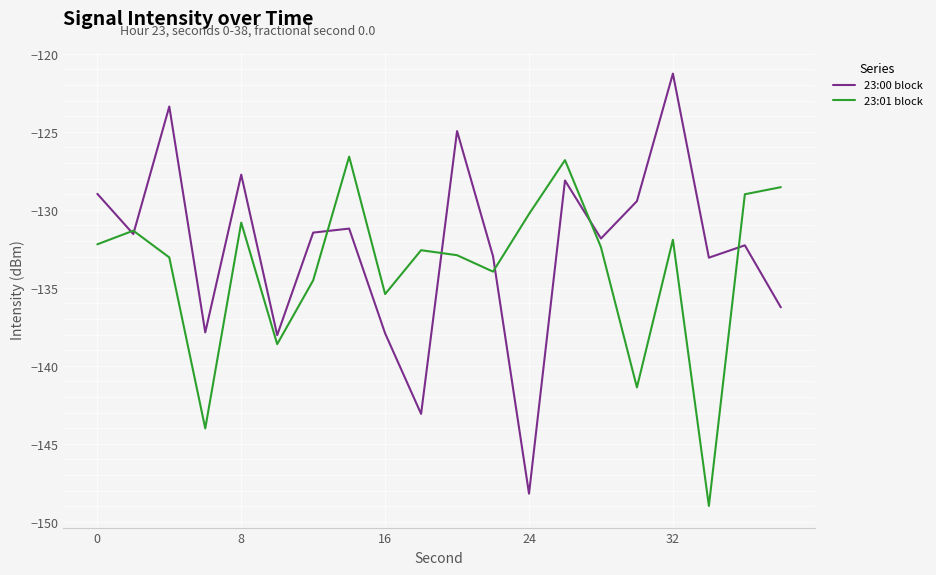

Which series has the widest spread of values?

23:00 block